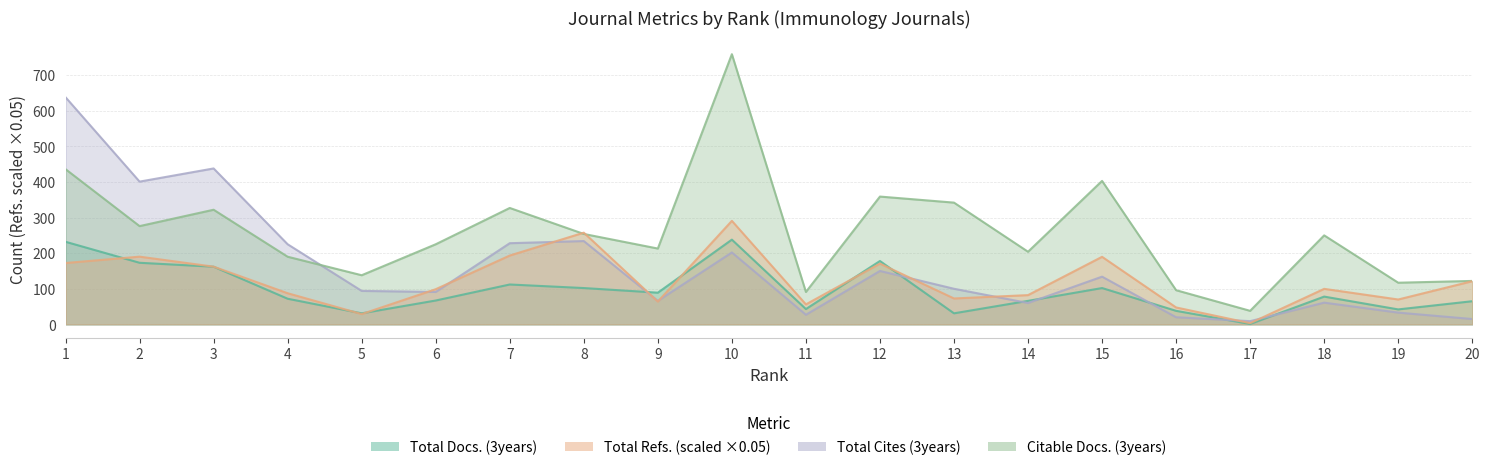

What is the difference between the Total Docs. (3years) values at 12 and 6?

111.0